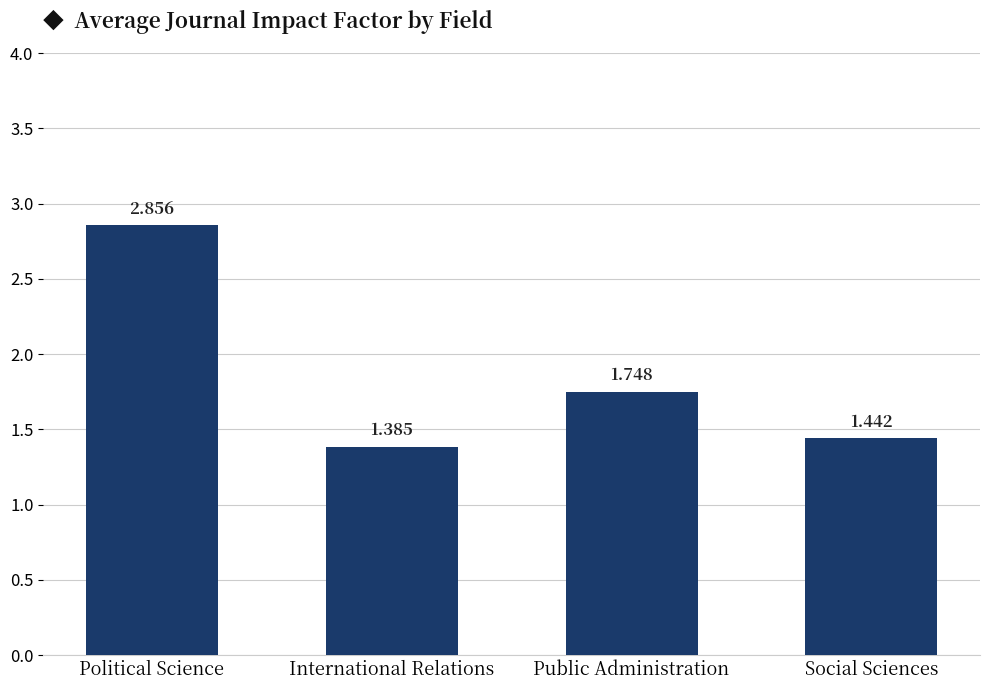

What is the label of the 3rd bar from the left?

Public Administration